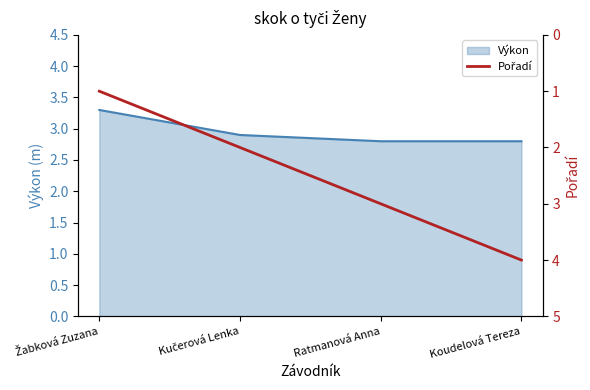

Does the chart display data point markers on the line(s)?

No